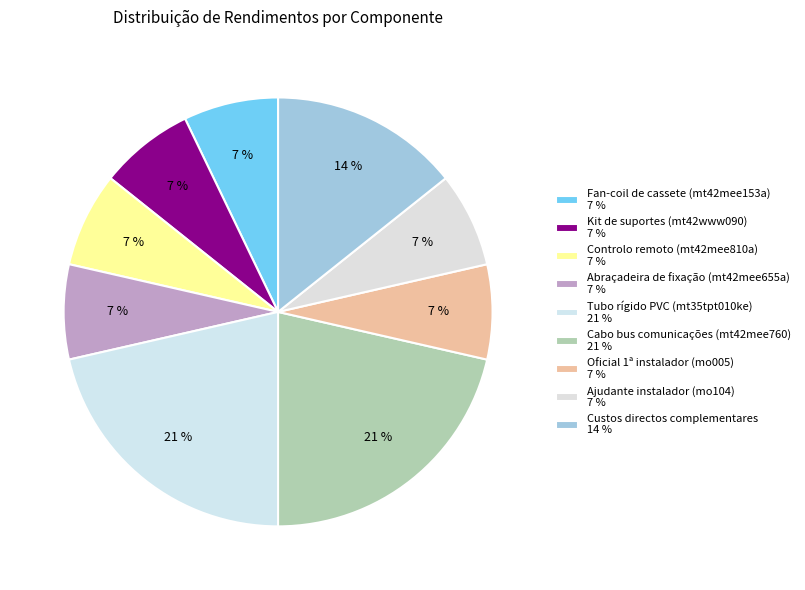

How many segments does this pie chart have?

9